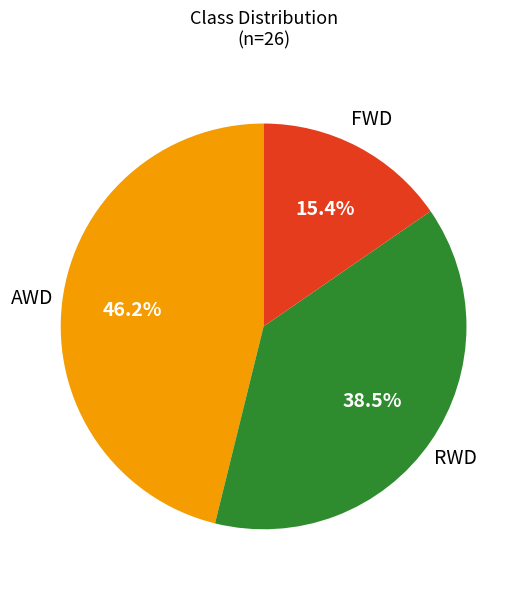

Does any single category account for the majority?

No